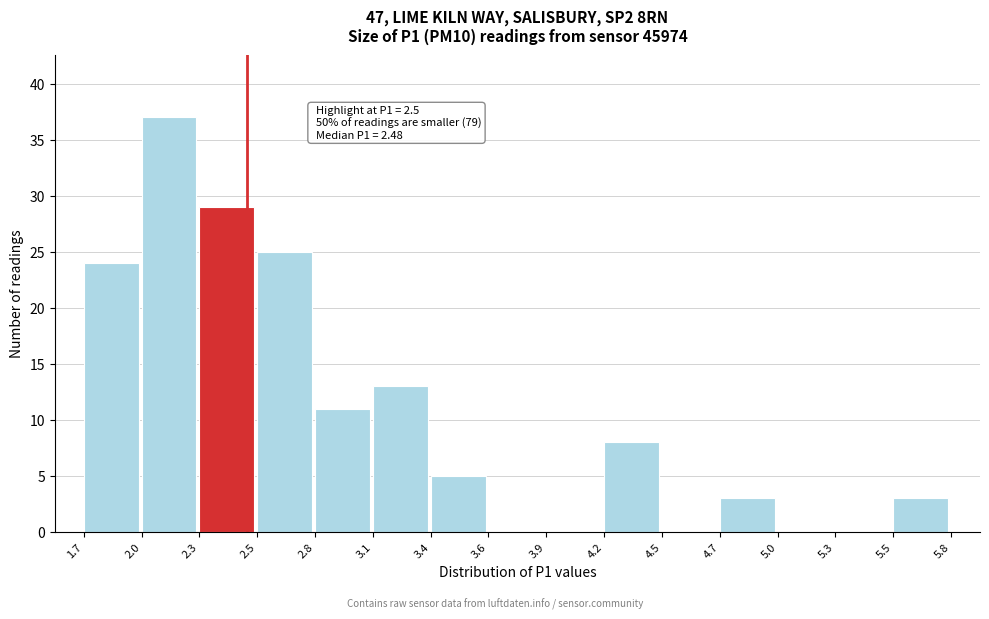

Reading right to left, extract all data points from this chart.

5.5=3	5.3=0	5.0=0	4.7=3	4.5=0	4.2=8	3.9=0	3.6=0	3.4=5	3.1=13	2.8=11	2.5=25	2.3=29	2.0=37	1.7=24